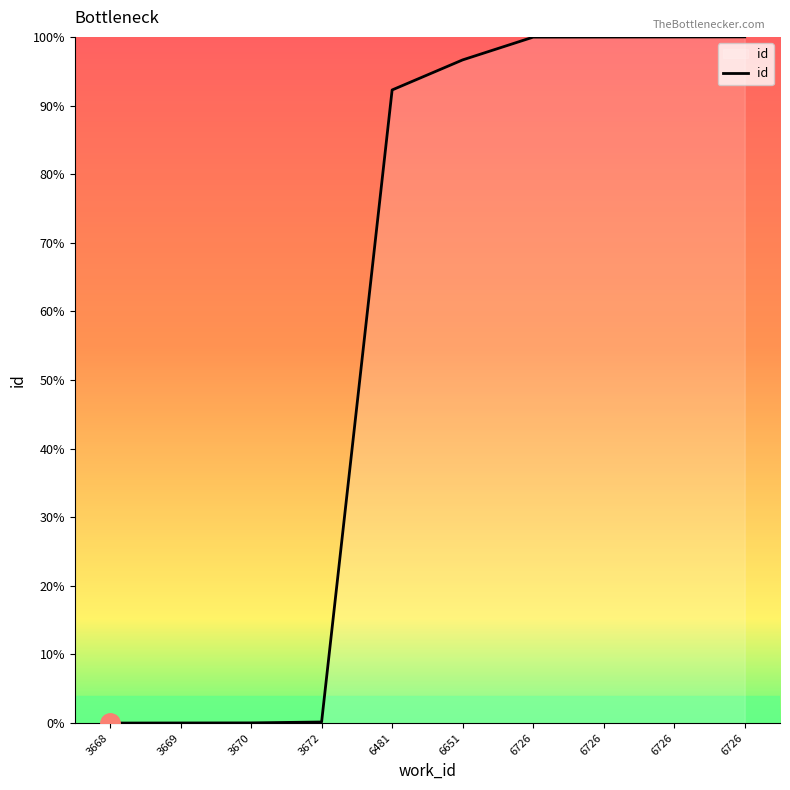

Reading left to right, what are all the values shown in this chart?

0.0	0.0	0.0	0.2	92.3	96.6	100.0	100.0	100.0	100.0